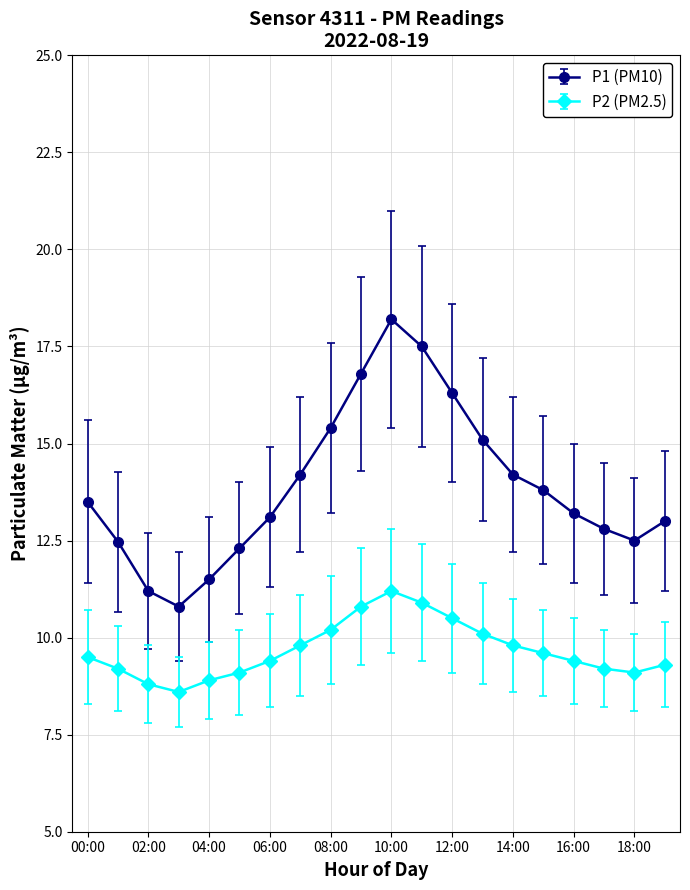

True or false: P1 (PM10) has more than 1 points higher than both neighbors.

False